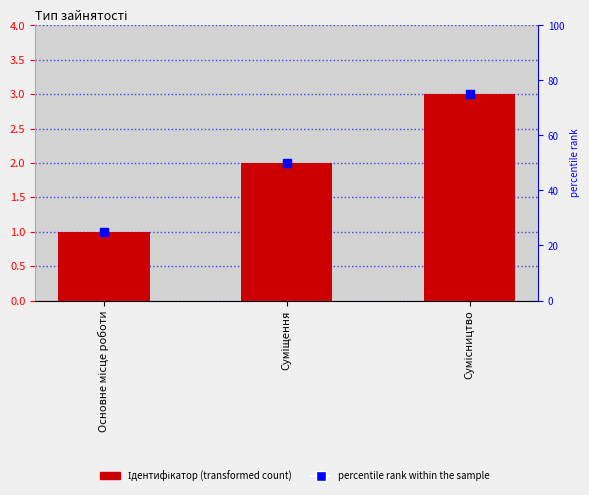

Which series contains the lowest Y value?

Ідентифікатор